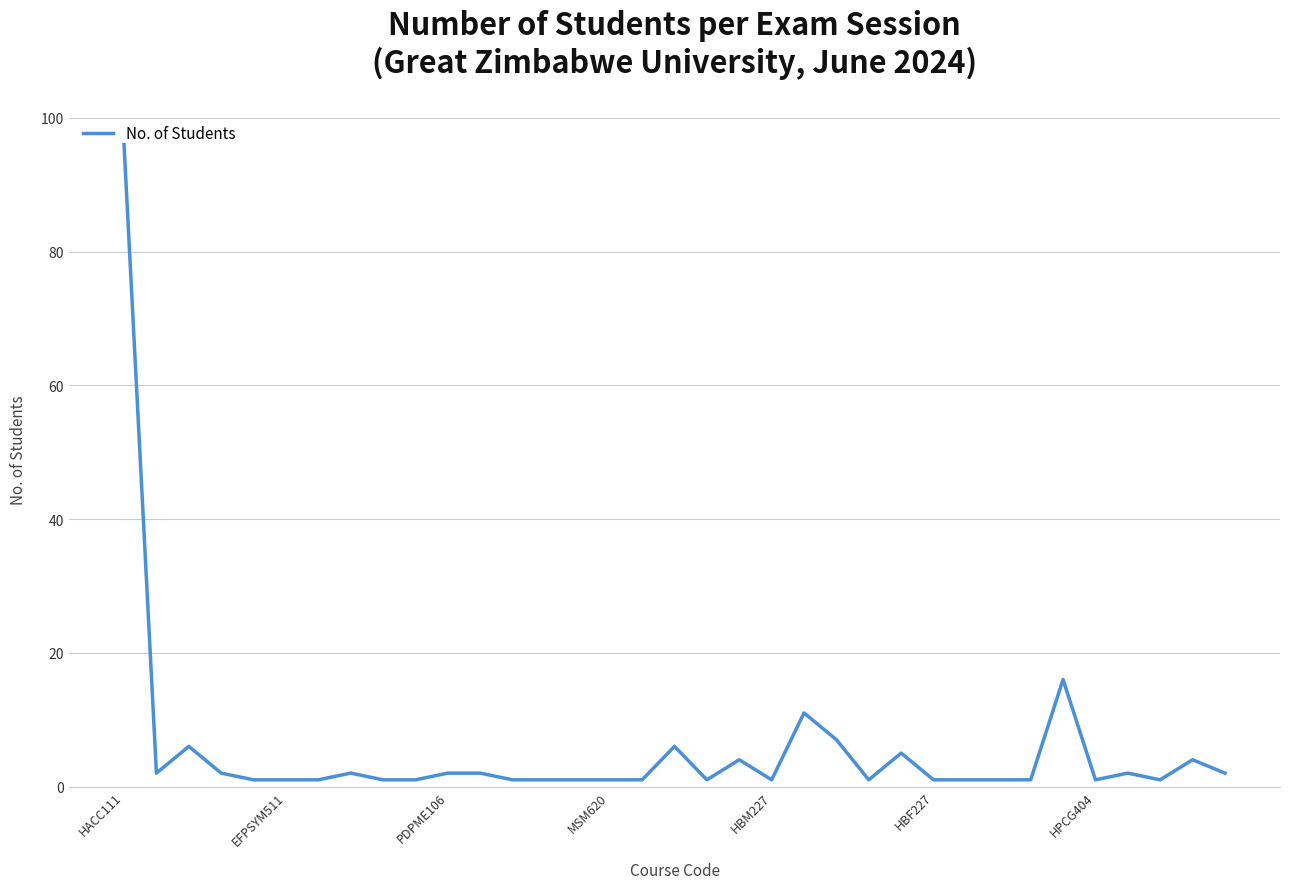

What is the greatest value displayed?

96